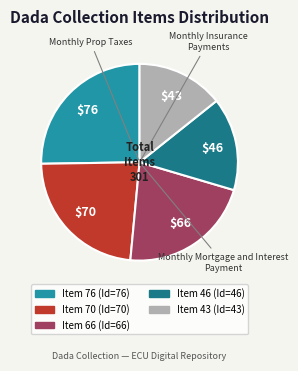

Does any single category account for the majority?

No